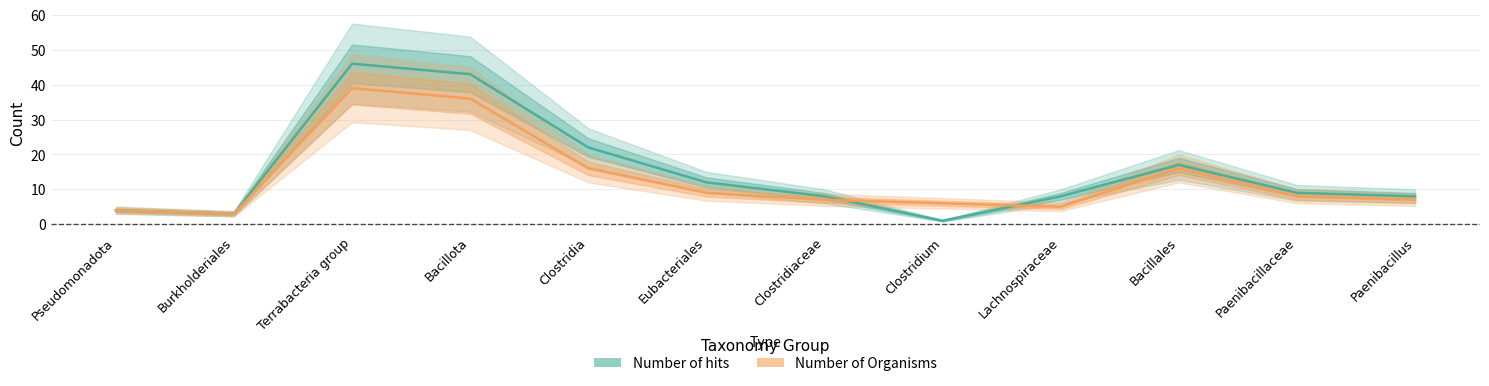

What is the maximum value for Number of hits?

46